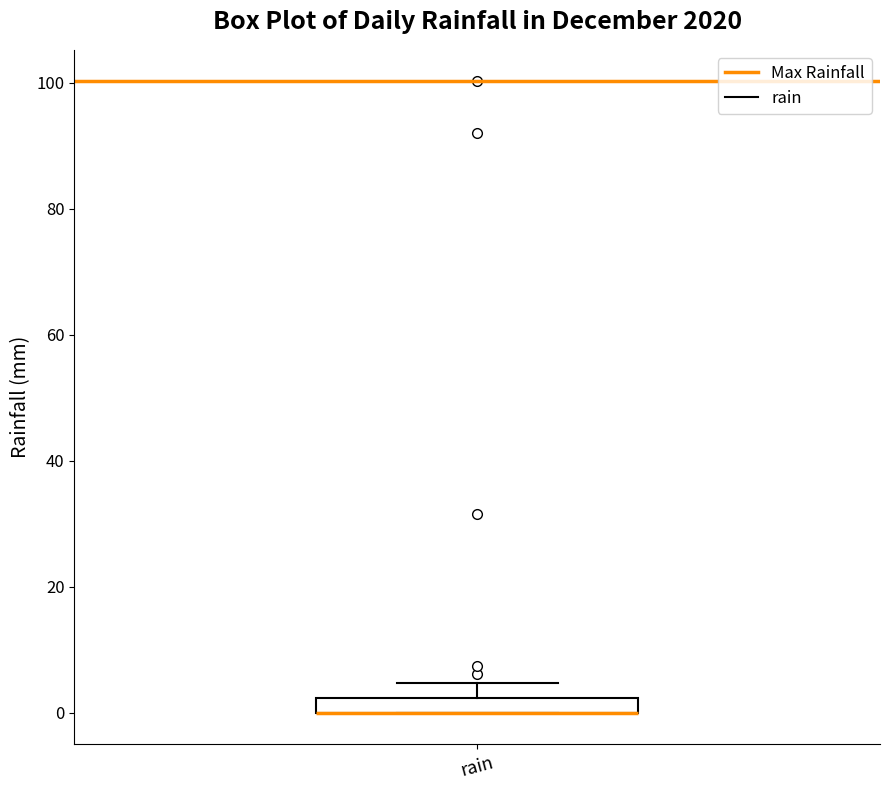

Where is the upper edge of the box for rain on the y-axis? The values are not printed on the chart, so give them approximately, as read against the axis.

2